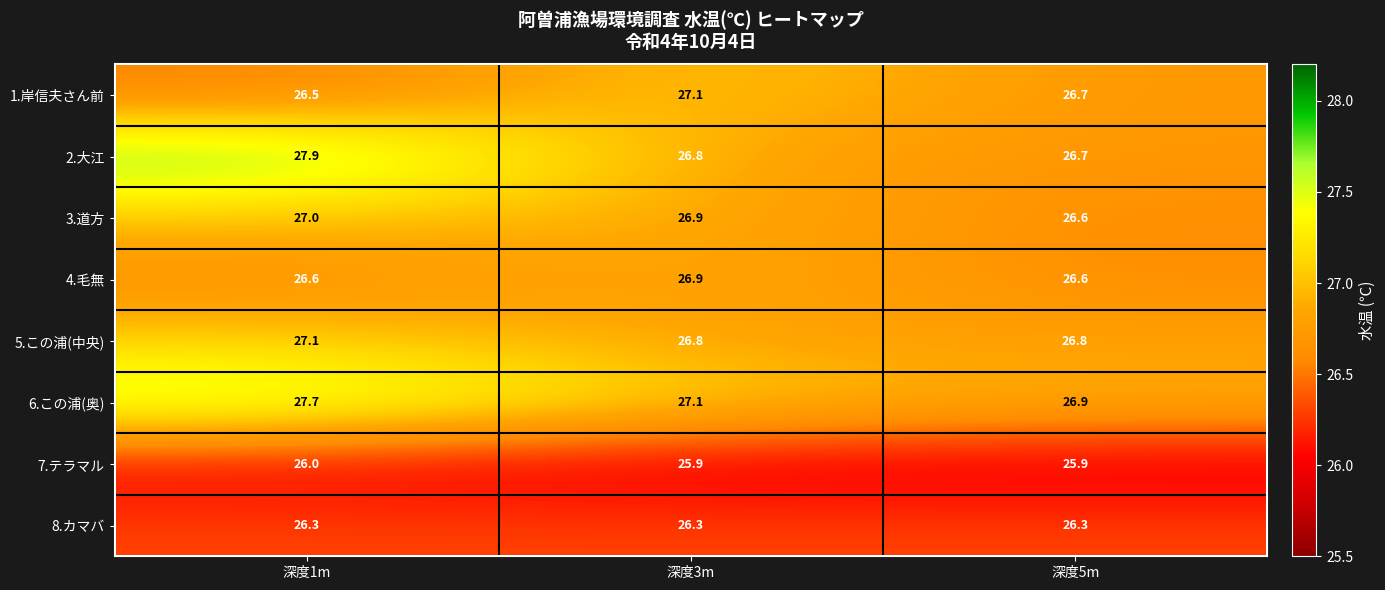

What is the total value across all series at 深度1m?

215.1